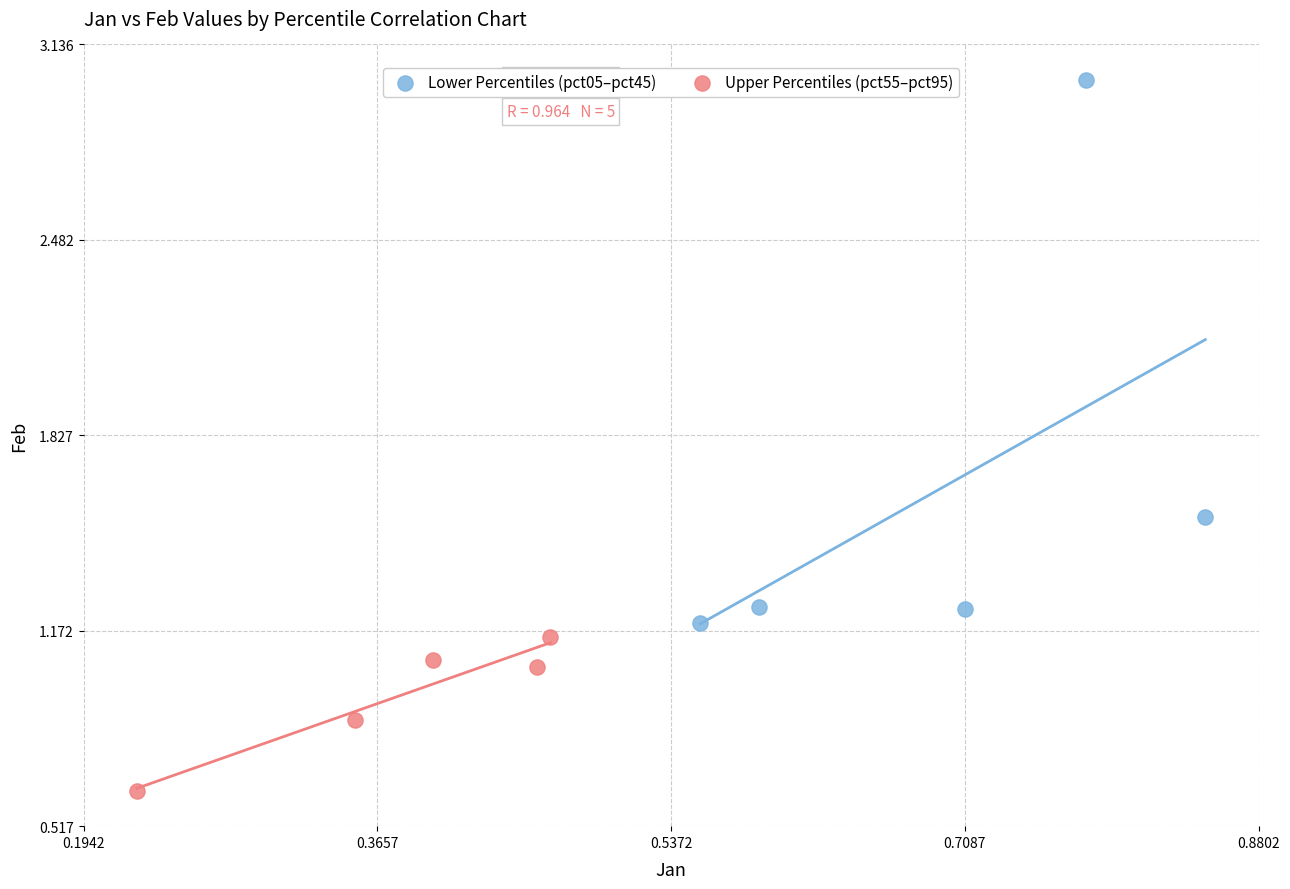

Which series has the largest Y range (max minus min)?

Lower Percentiles (pct05–pct45)